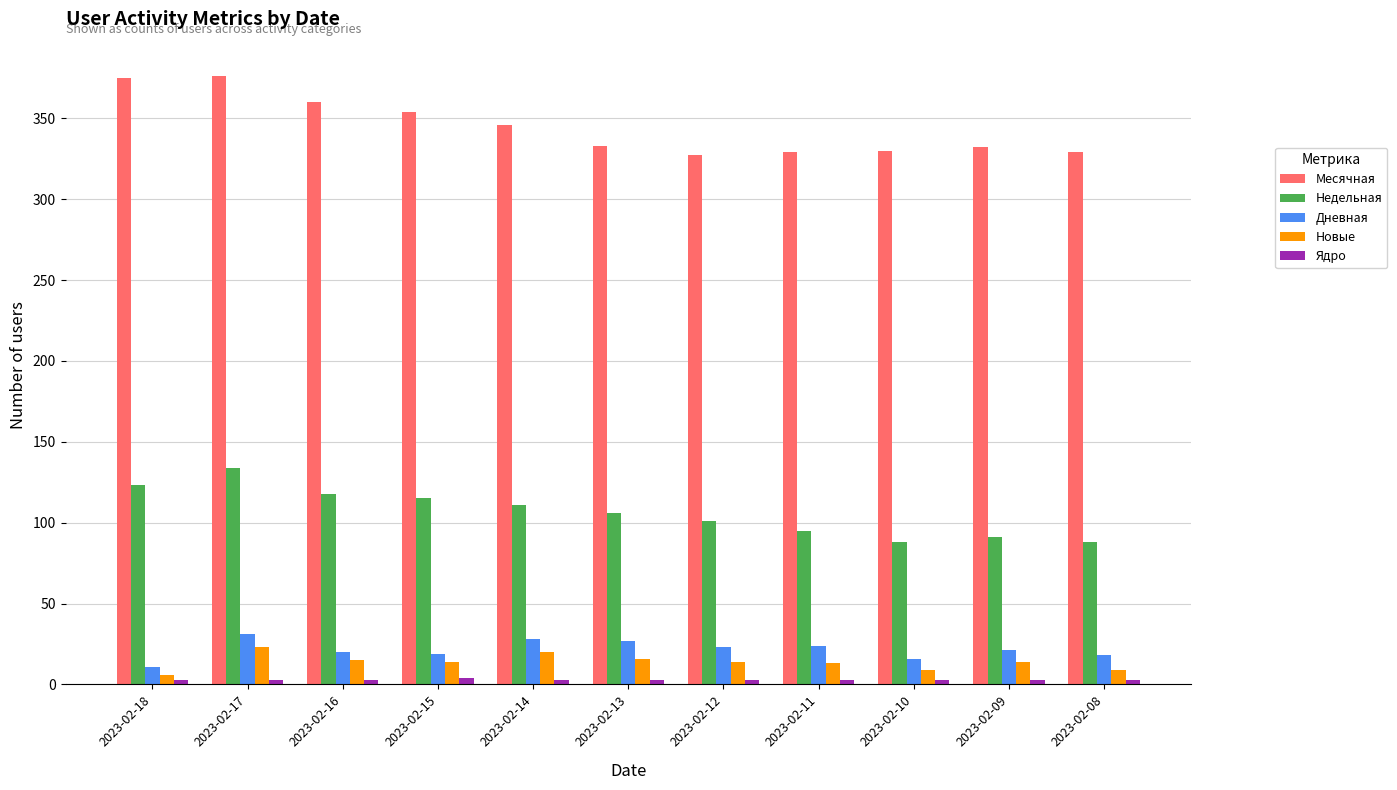

At which category is the sum across all series the highest?

2023-02-17